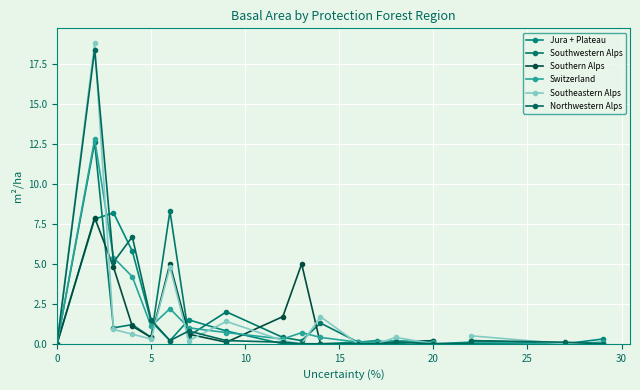

Is it true that Jura + Plateau equals -4.1 at 9?

False